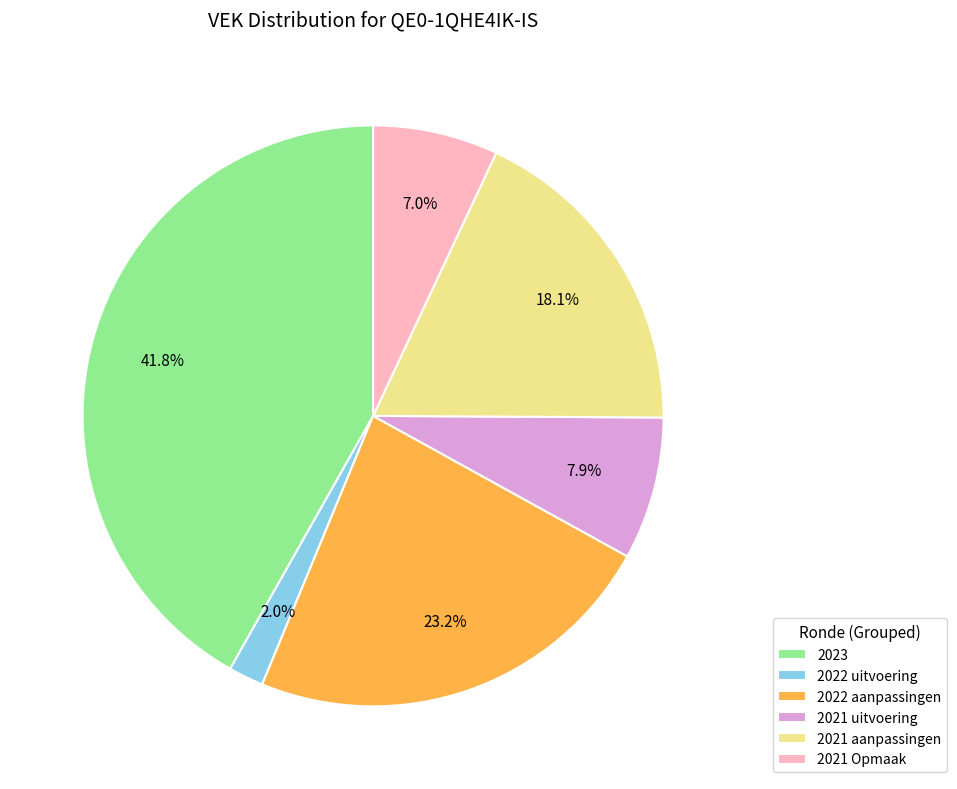

What is the smallest slice in the pie chart?

2022 uitvoering